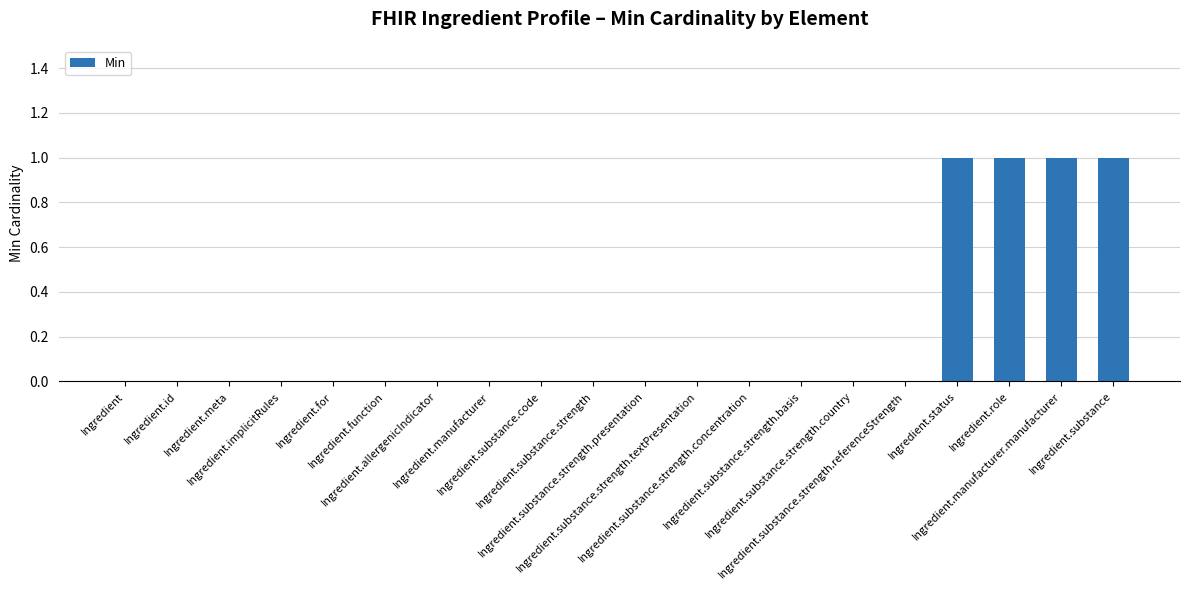

The chart shows a value of -1 at Ingredient.substance.strength.referenceStrength. True or false?

False